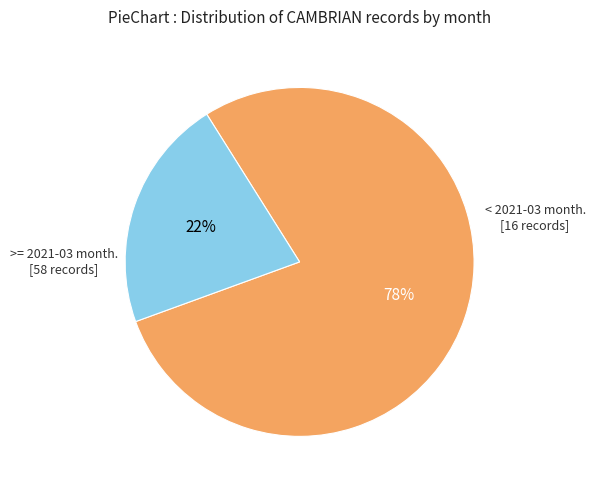

To the nearest percent, what is the average slice percentage?

50%